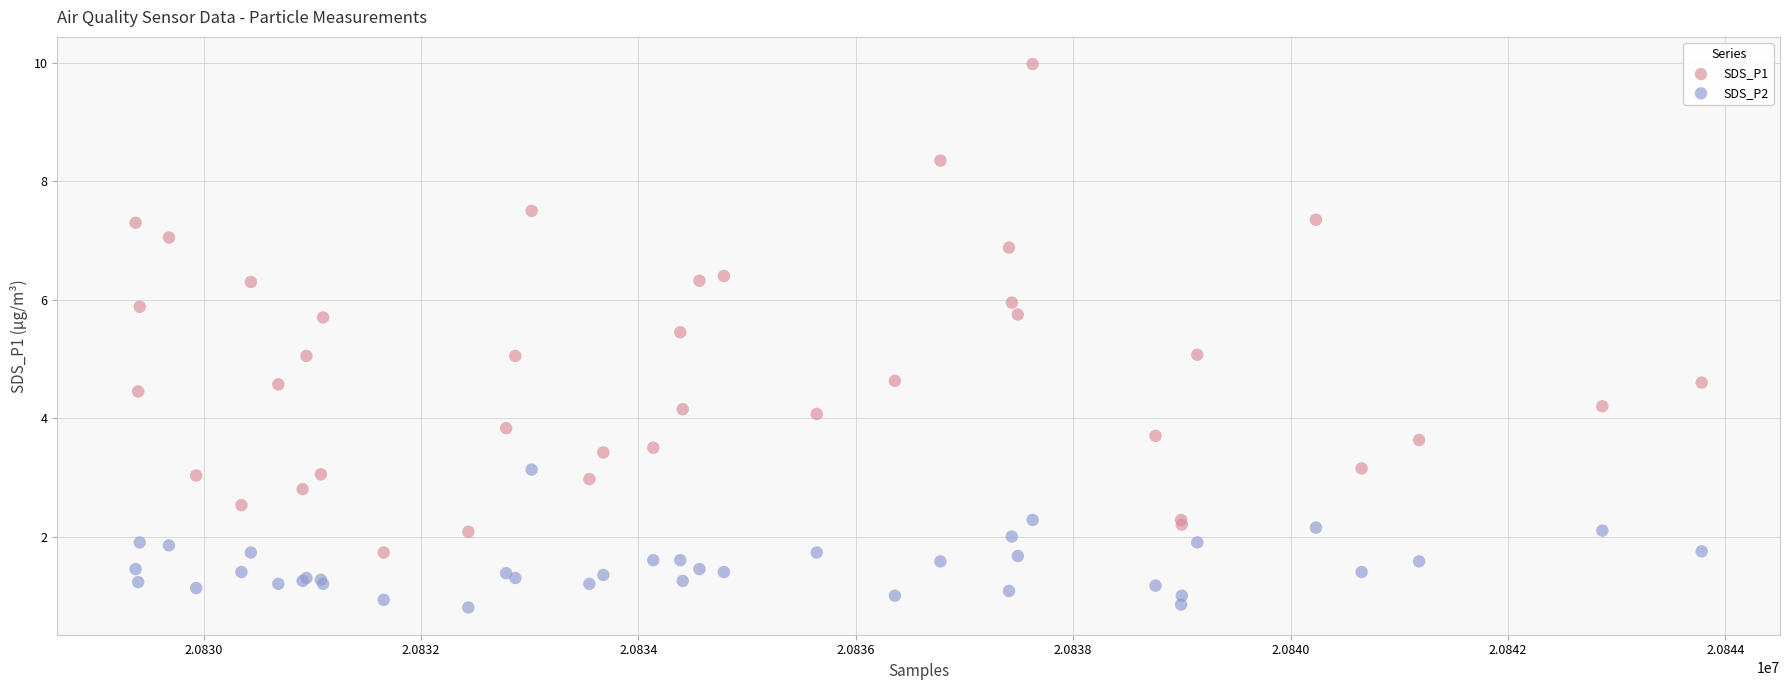

Which series has the widest spread of Y values?

SDS_P1